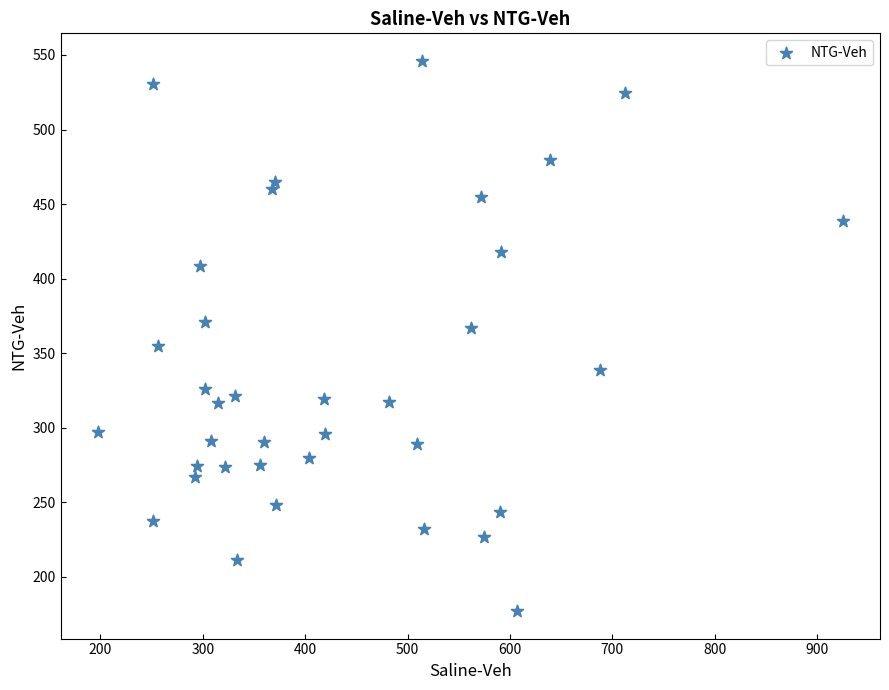

What is the range of Y values (max minus min)?

369.2